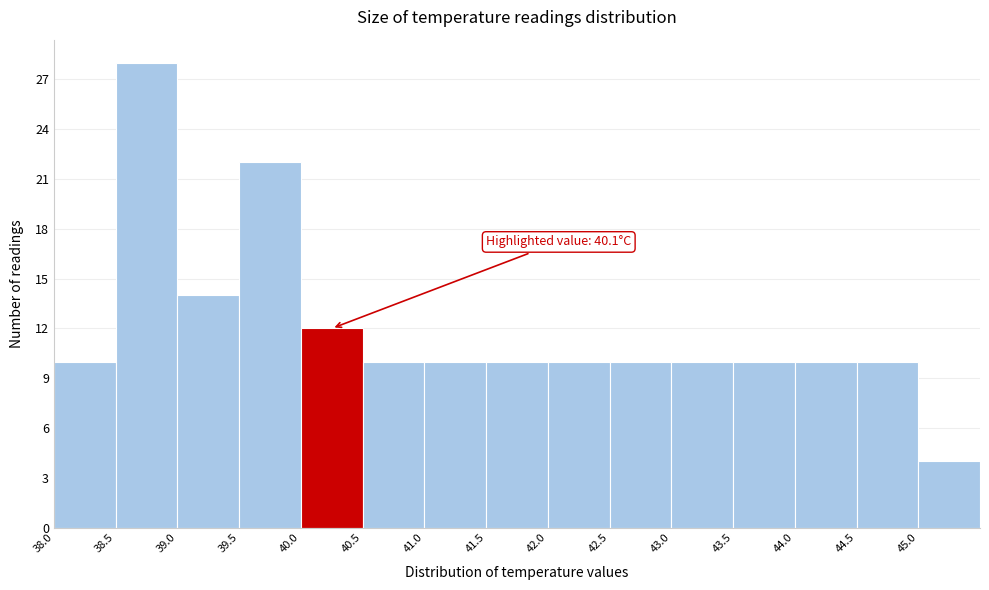

Which range on the x-axis has the tallest bar?

38.5 to 39.0